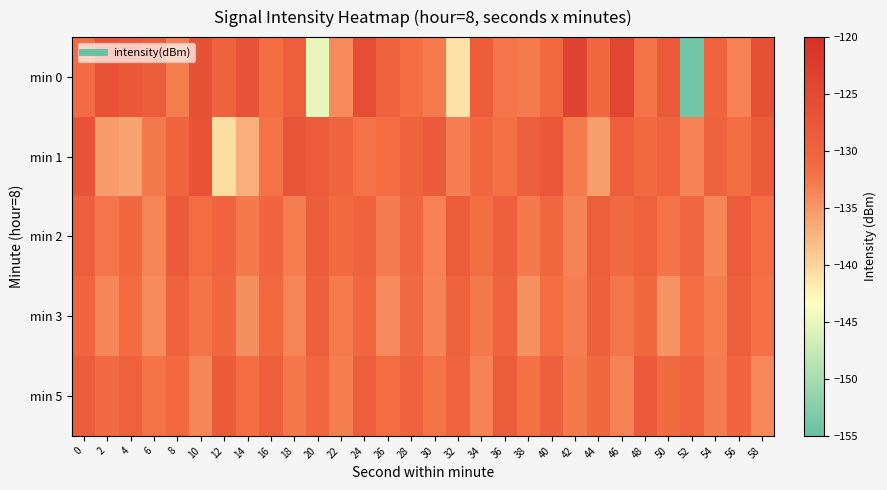

How many series are shown in this chart?

5